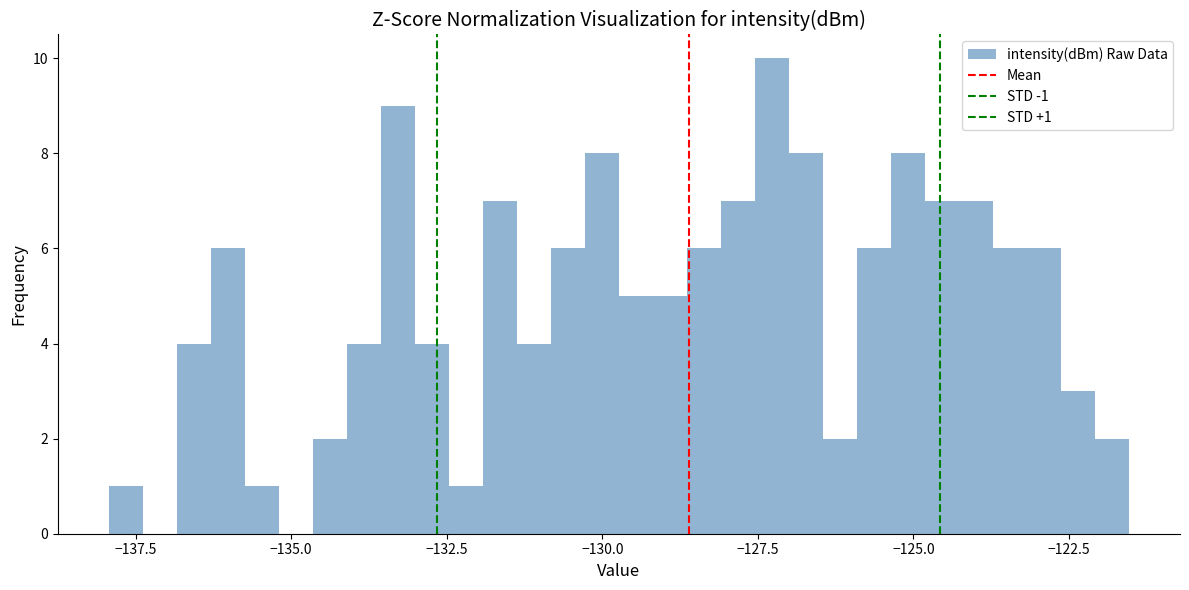

Around what value on the x-axis is the tallest bar? Give the approximate position of its centre, as read against the axis.

-127.5